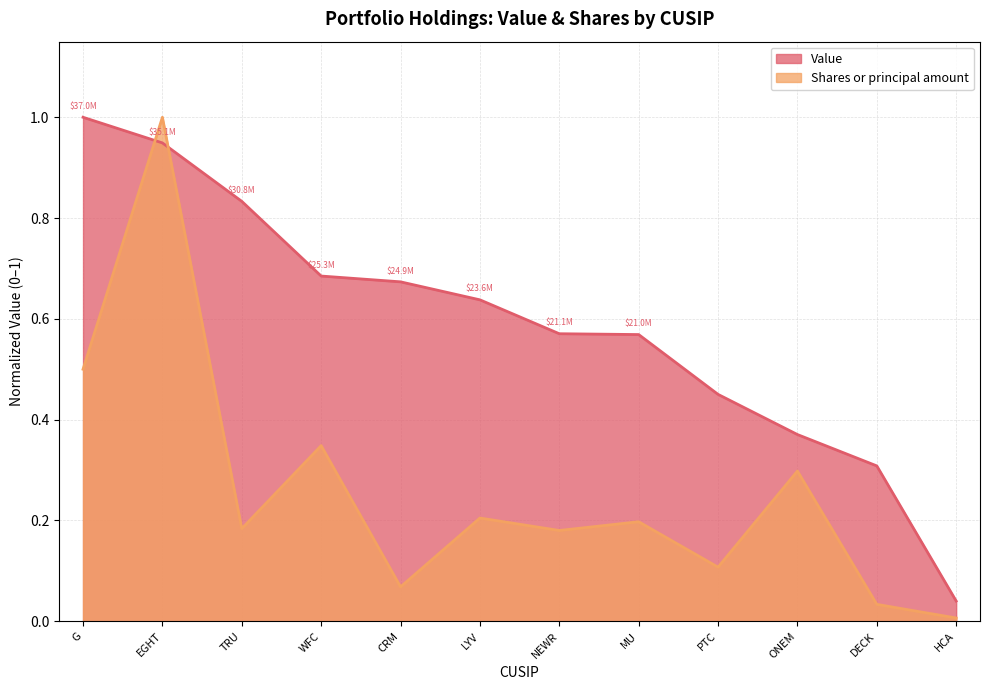

True or false: Shares or principal amount and Value cross at least once.

True